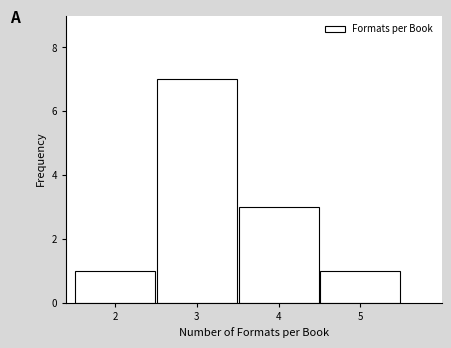

Reading left to right, transcribe this chart: for each bar, give the range it covers on the x-axis and its height. The values are not printed on the chart, so give them approximately, as read against the axis.

1.5 to 2.5: 1
2.5 to 3.5: 7
3.5 to 4.5: 3
4.5 to 5.5: 1